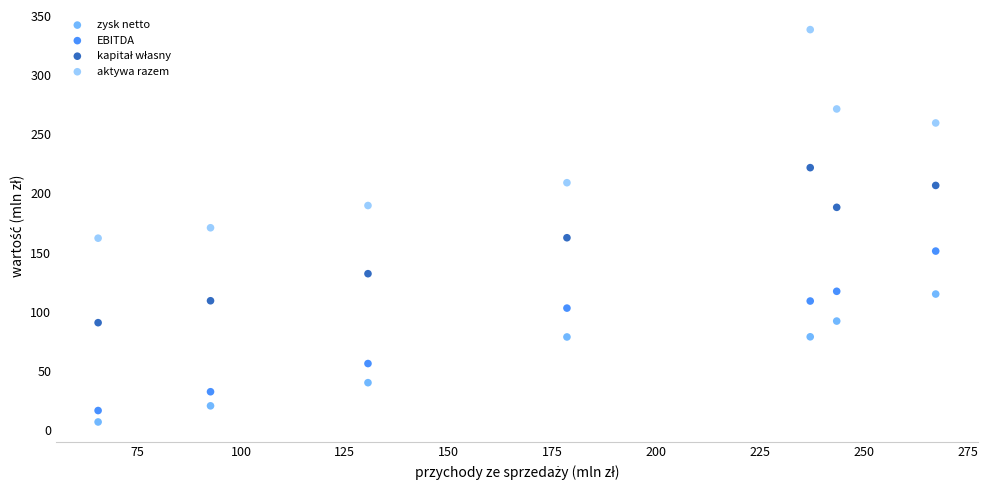

In the aktywa razem series, what Y value is closest to 250?

259.6